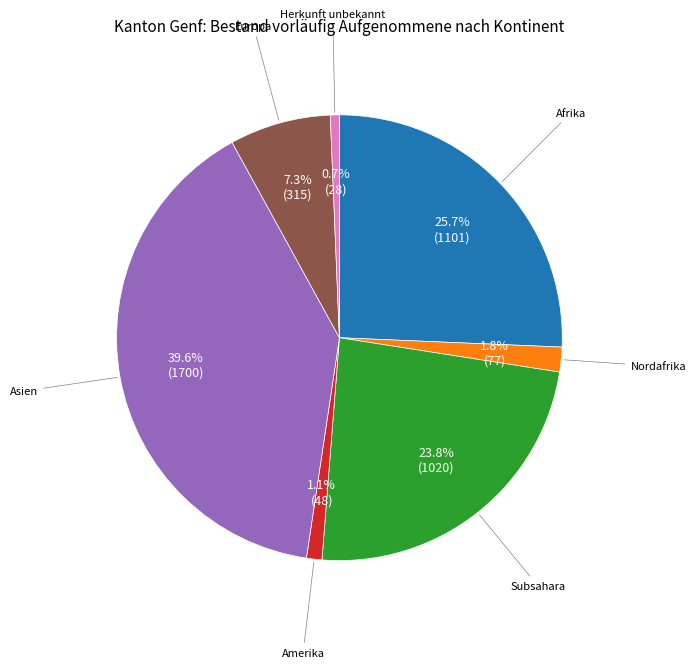

Is there a majority slice in this chart?

No